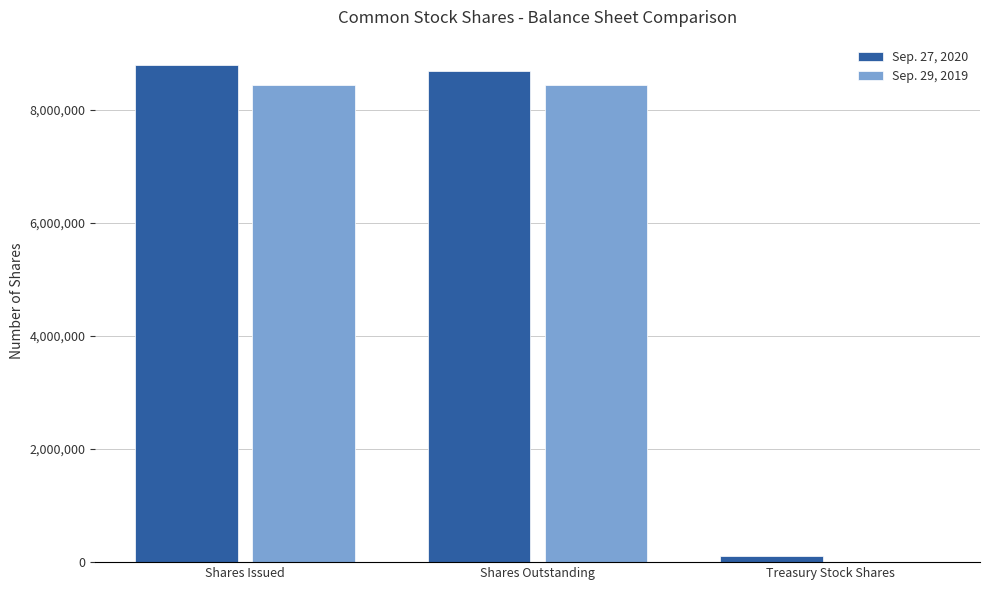

What is the maximum value shown in the chart?

8795869